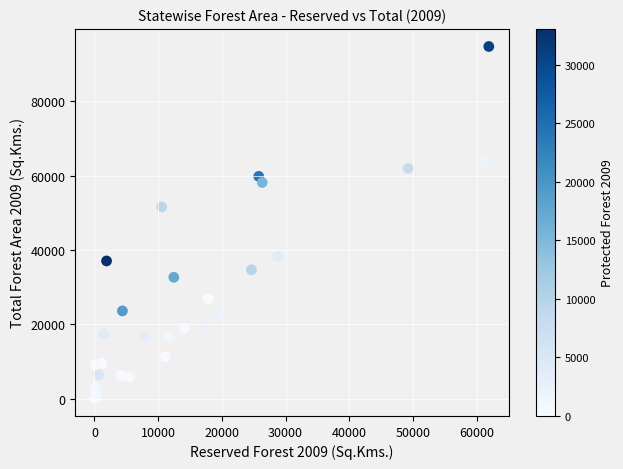

What Y value in the scatter plot is closest to 47387?

51540